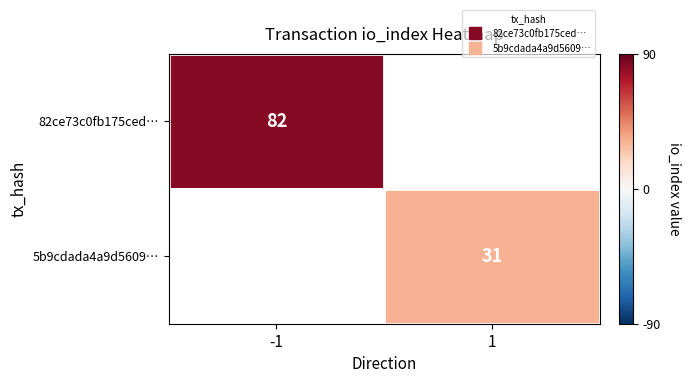

List the series in order of their overall mean, highest first.

82ce73c0fb175ced…, 5b9cdada4a9d5609…